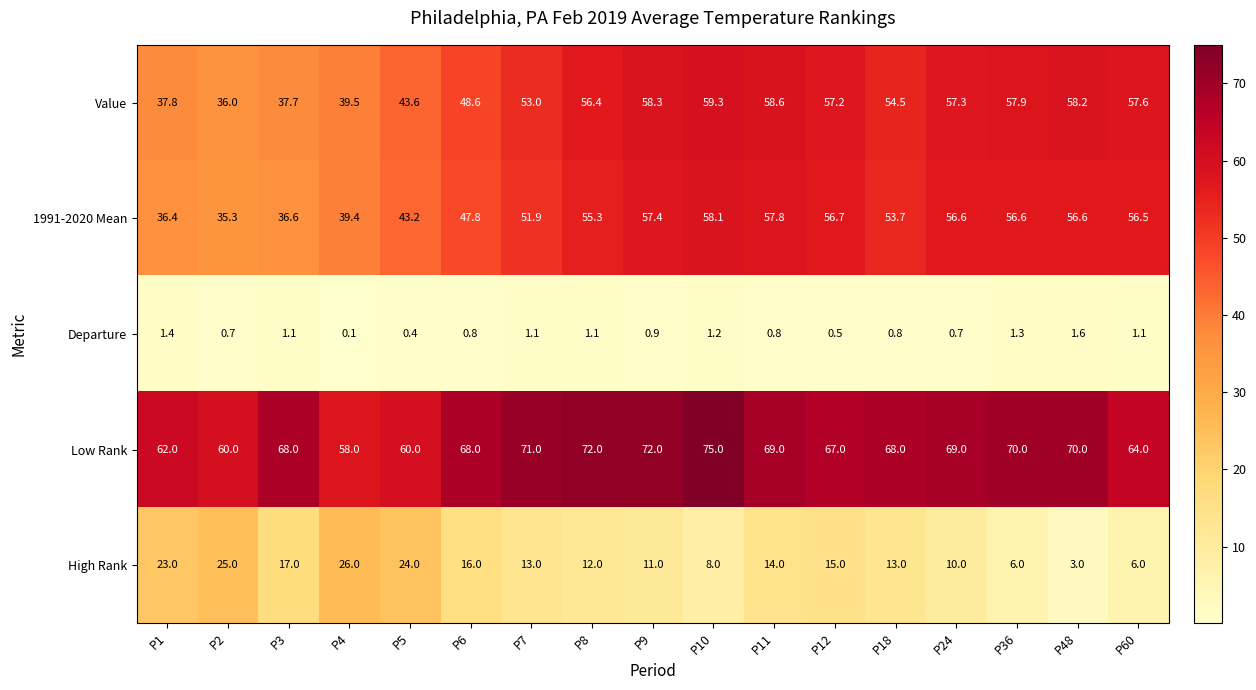

True or false: Value has a value of 58.2 at P48.

True